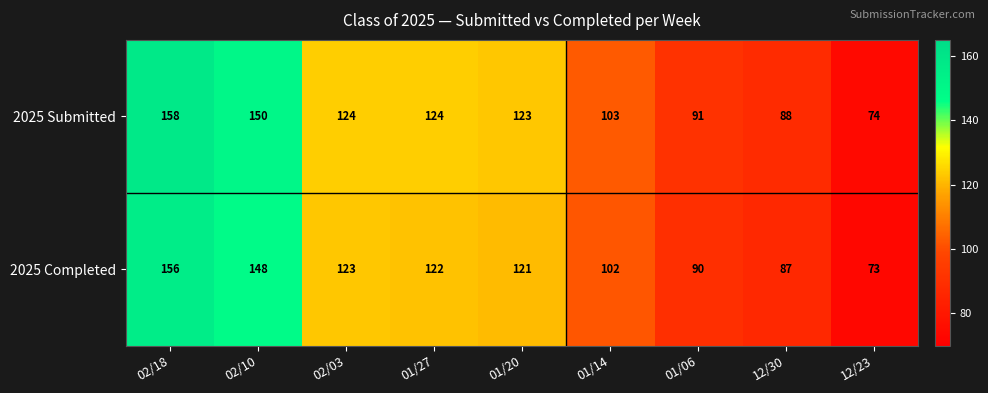

Is it true that 2025 Completed equals 125 at 12/30?

False